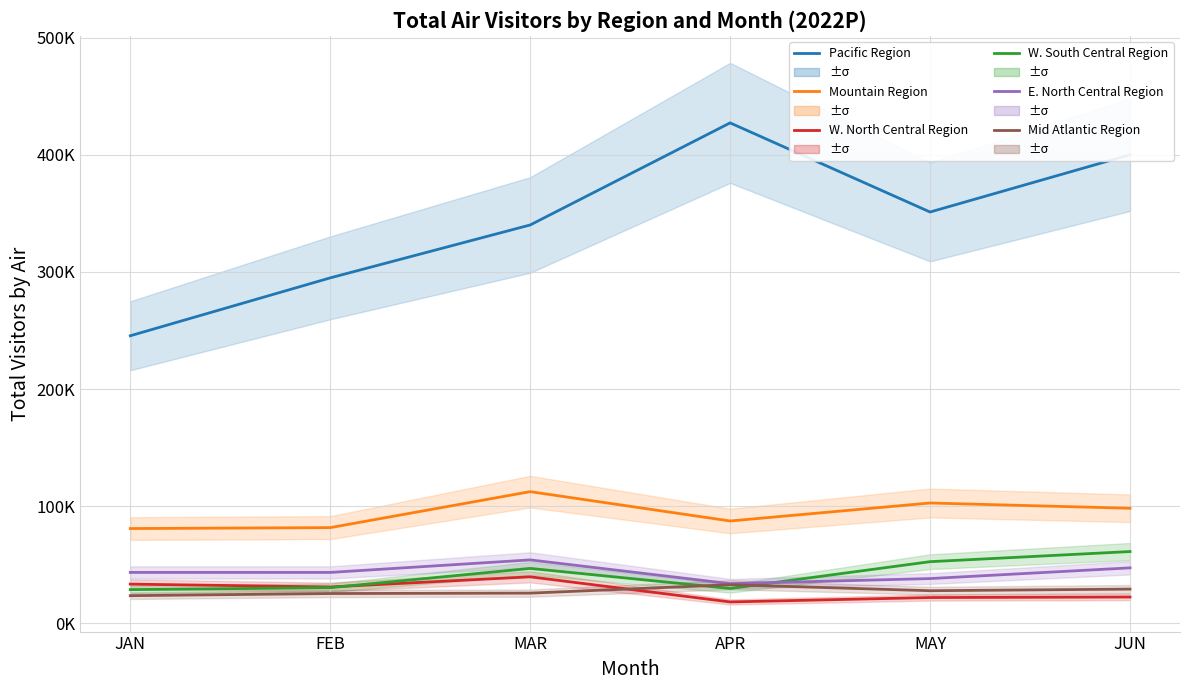

Where does the Pacific Region series first go above 351217?

APR